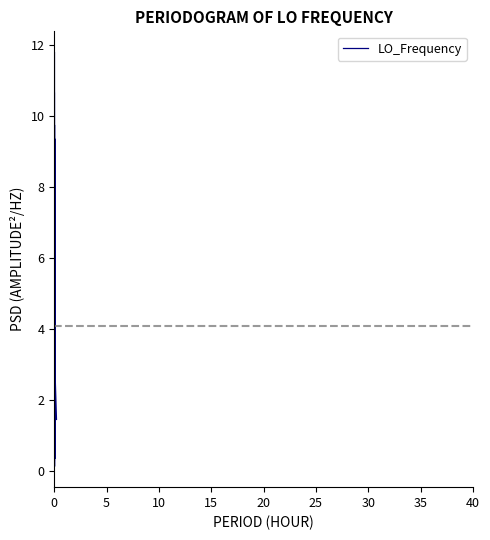

How many values exceed 2?

12